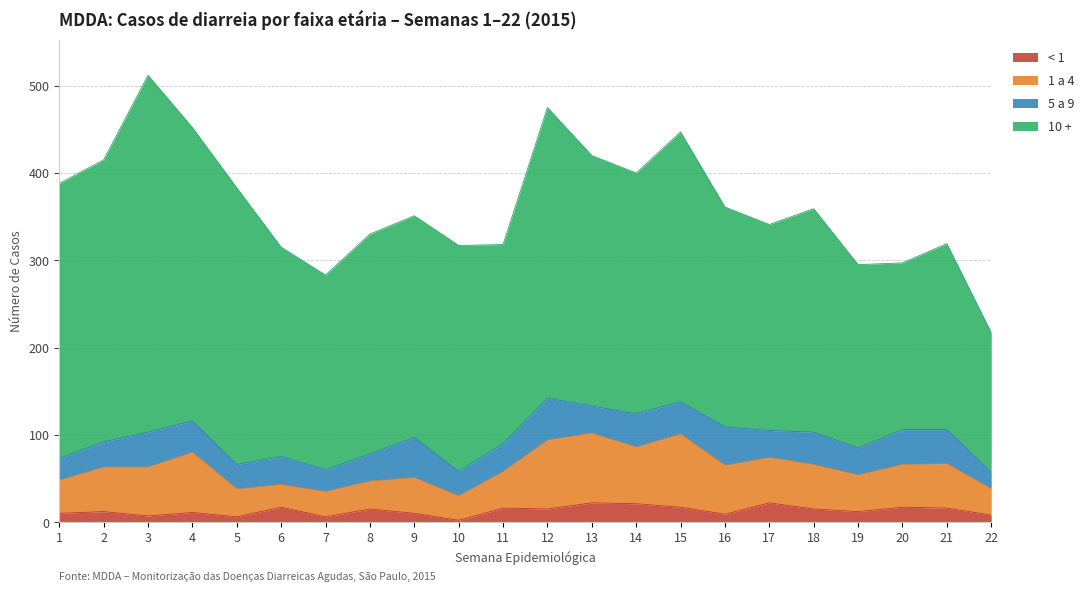

What is the smallest value displayed?

2